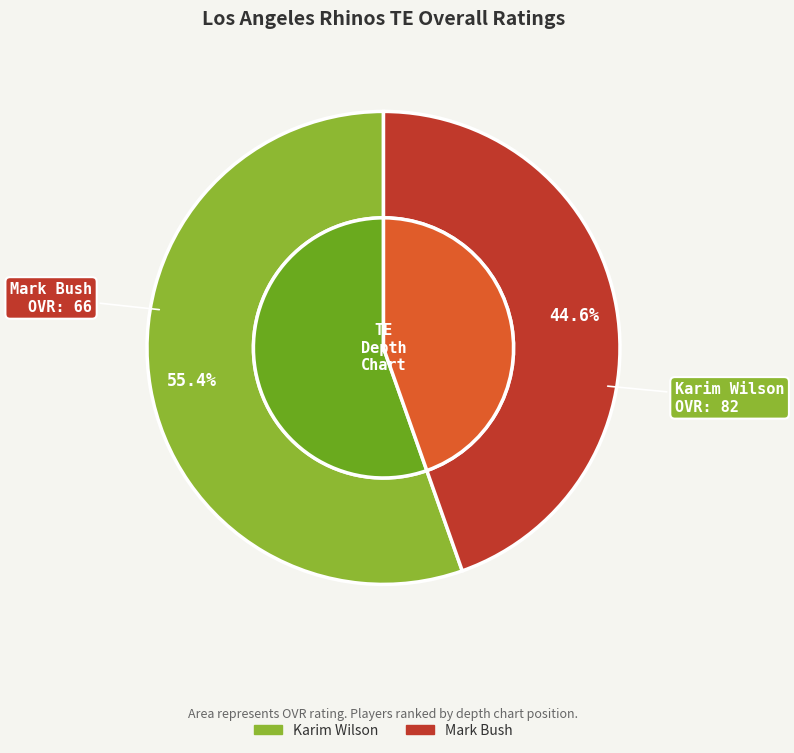

To the nearest percent, what percentage of the pie is Karim Wilson?

55%